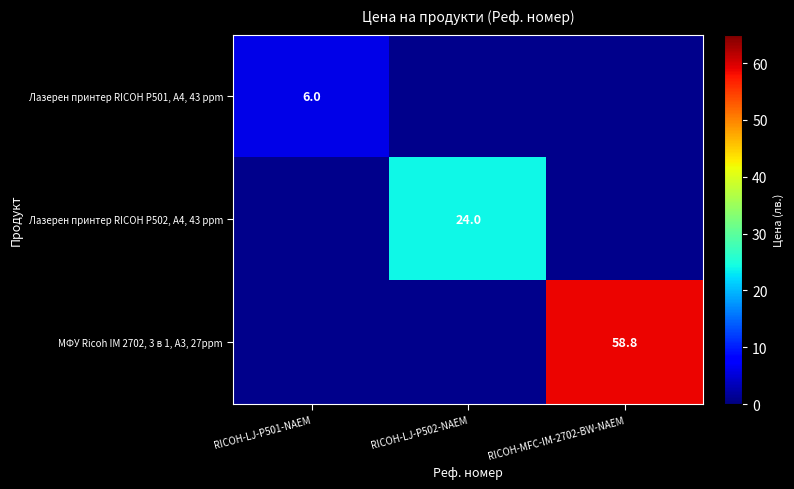

What is the total value across all series at RICOH-LJ-P502-NAEM?

24.0